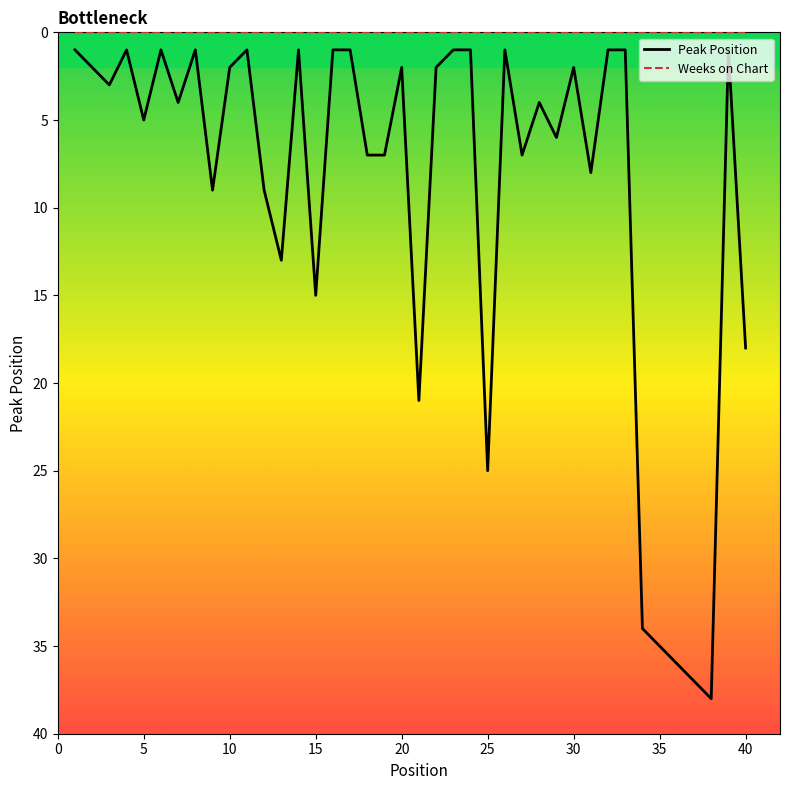

What is the difference between the maximum and minimum values in the Peak Position series?

37